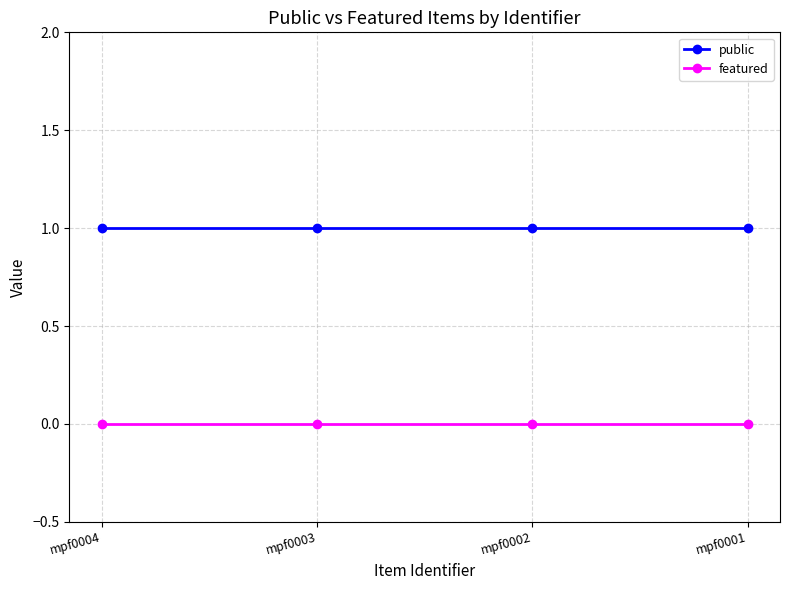

What is the total value across all series at mpf0001?

1